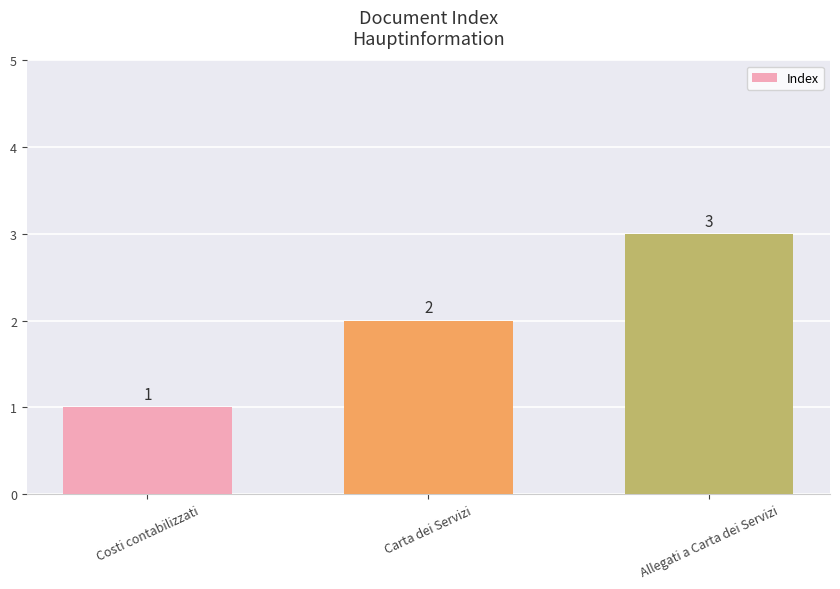

True or false: the data shows 5 at Allegati a Carta dei Servizi.

False